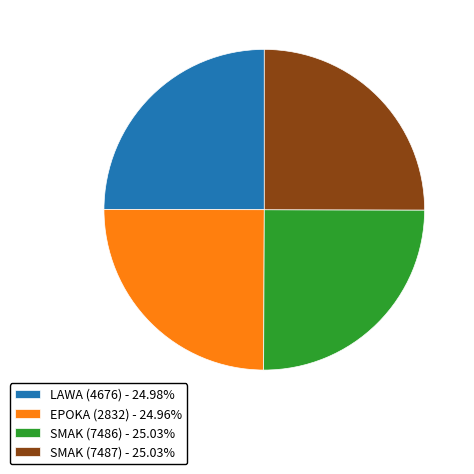

How many segments does this pie chart have?

4